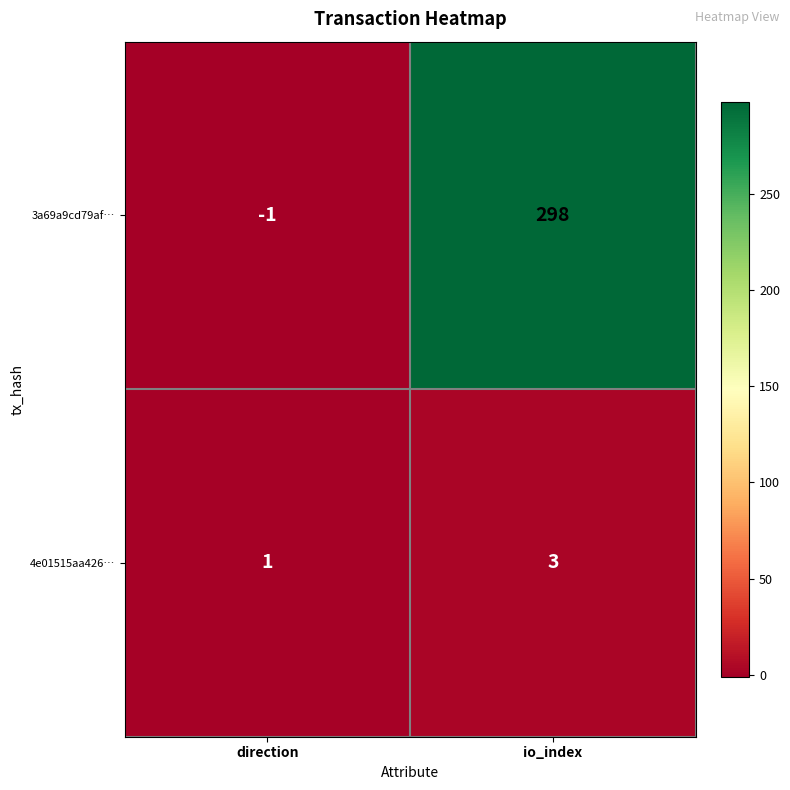

At direction, list the series in order from largest to smallest.

4e01515aa426…, 3a69a9cd79af…